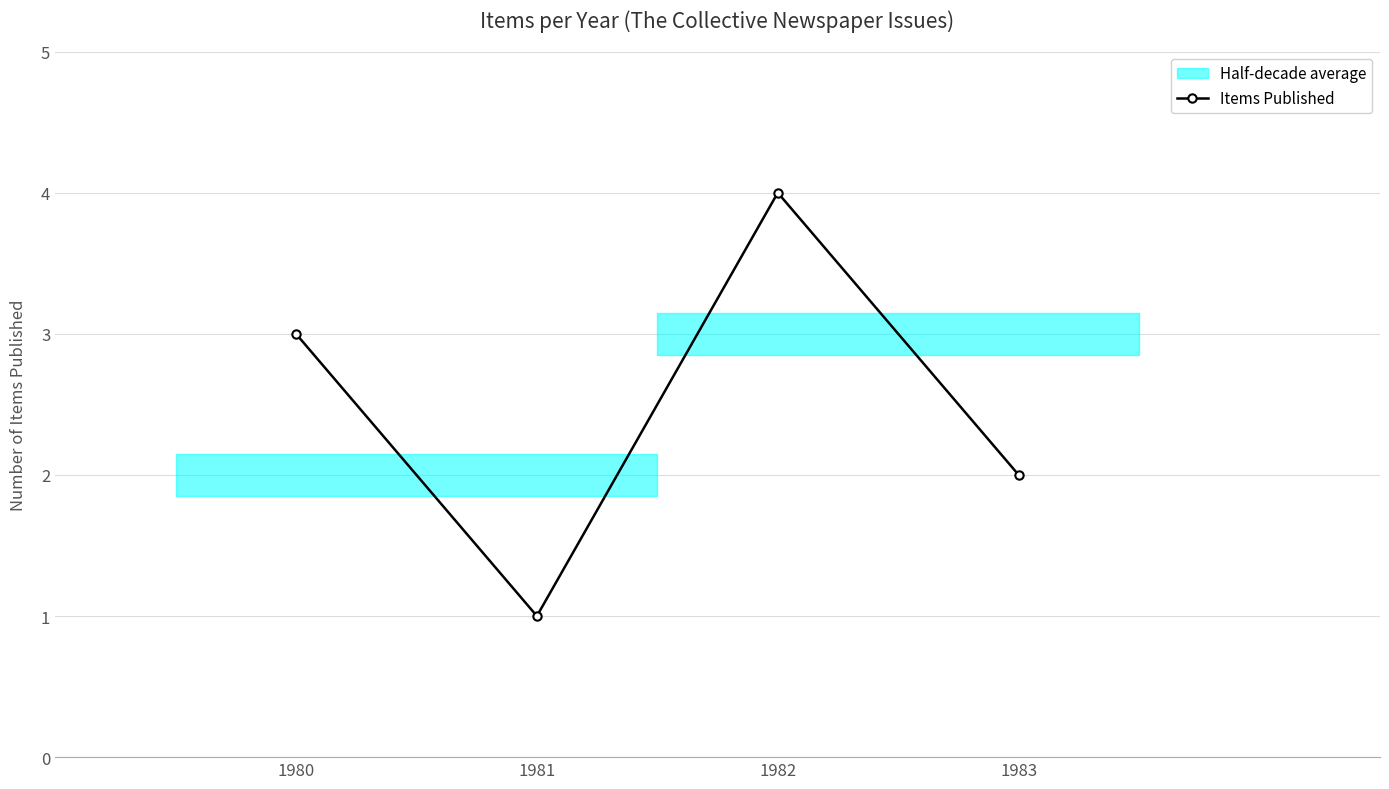

Rank the categories by value from highest to lowest.

1982, 1980, 1983, 1981